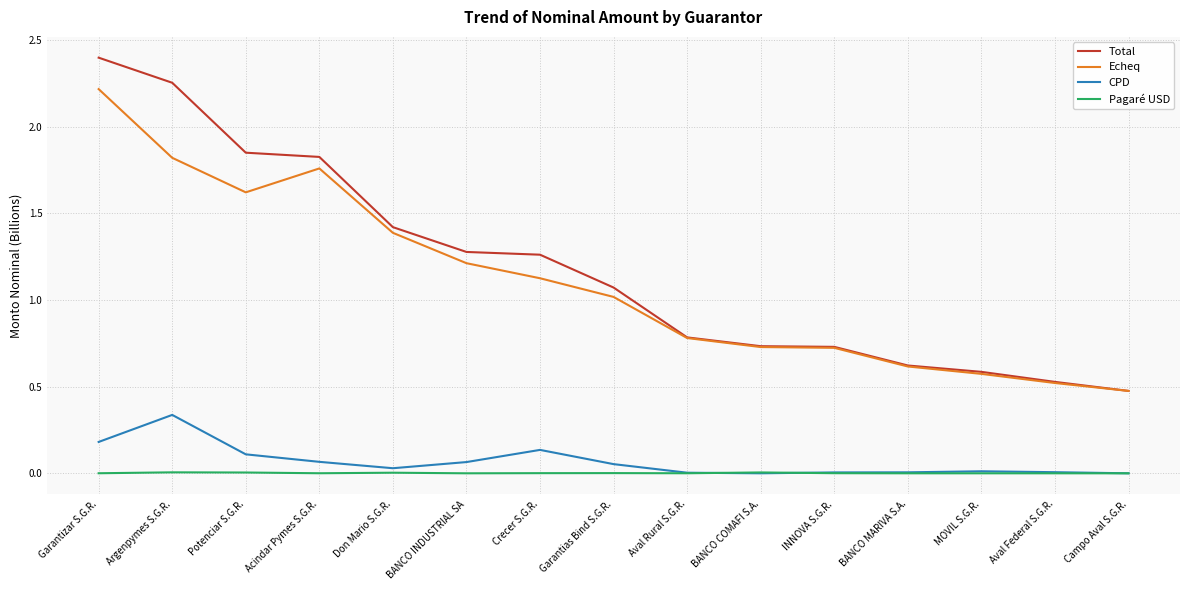

Which category has the highest value in the CPD series?

Argenpymes S.G.R.